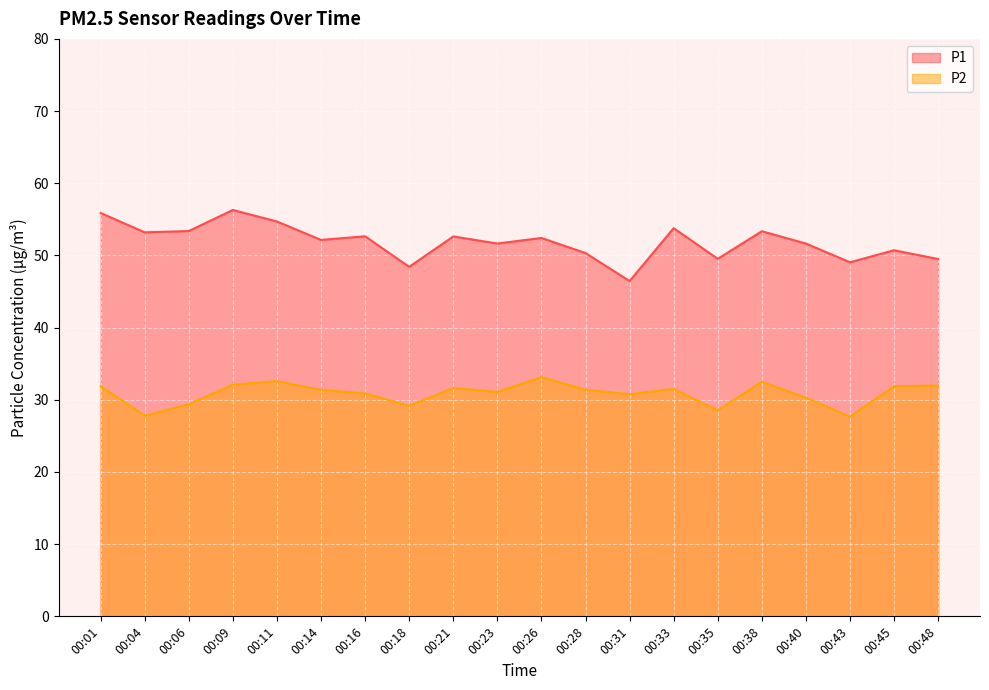

Reading right to left, what are all the values shown in this chart?

P1: 00:48=49.5	00:45=50.7	00:43=49.0	00:40=51.6	00:38=53.4	00:35=49.5	00:33=53.8	00:31=46.5	00:28=50.3	00:26=52.4	00:23=51.6	00:21=52.6	00:18=48.4	00:16=52.6	00:14=52.1	00:11=54.7	00:09=56.3	00:06=53.4	00:04=53.2	00:01=55.9
P2: 00:48=32.0	00:45=31.9	00:43=27.7	00:40=30.3	00:38=32.5	00:35=28.6	00:33=31.5	00:31=30.8	00:28=31.4	00:26=33.1	00:23=31.1	00:21=31.6	00:18=29.2	00:16=30.9	00:14=31.4	00:11=32.6	00:09=32.1	00:06=29.4	00:04=27.8	00:01=31.9